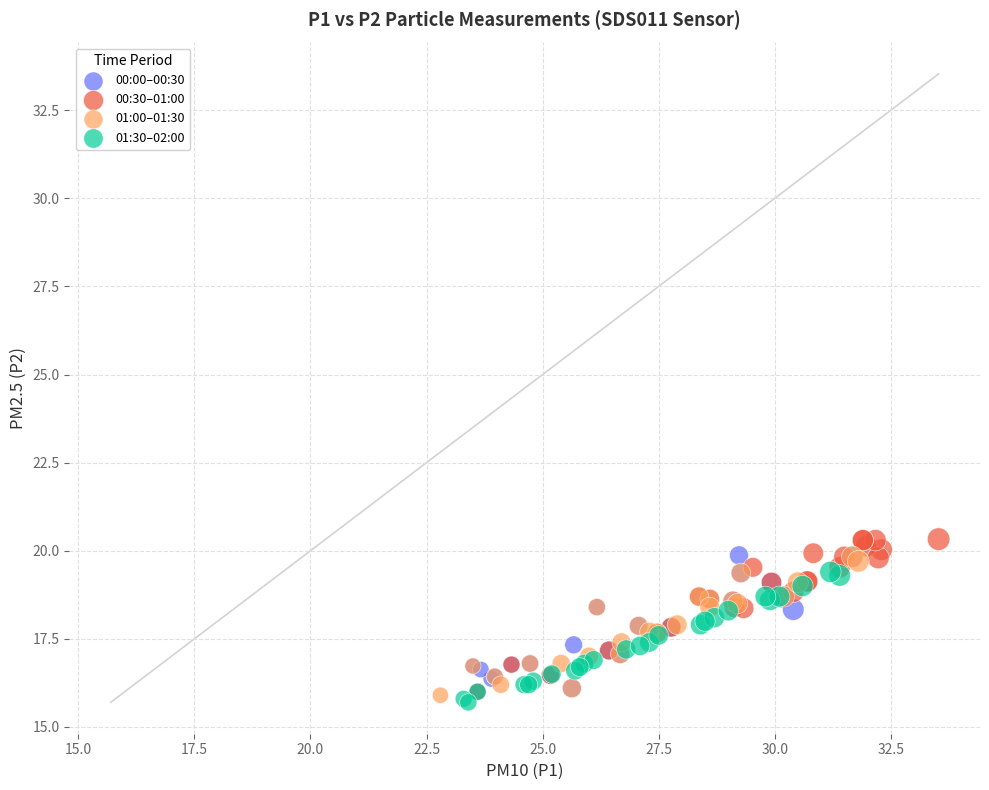

Which series contains the lowest Y value?

01:30–02:00